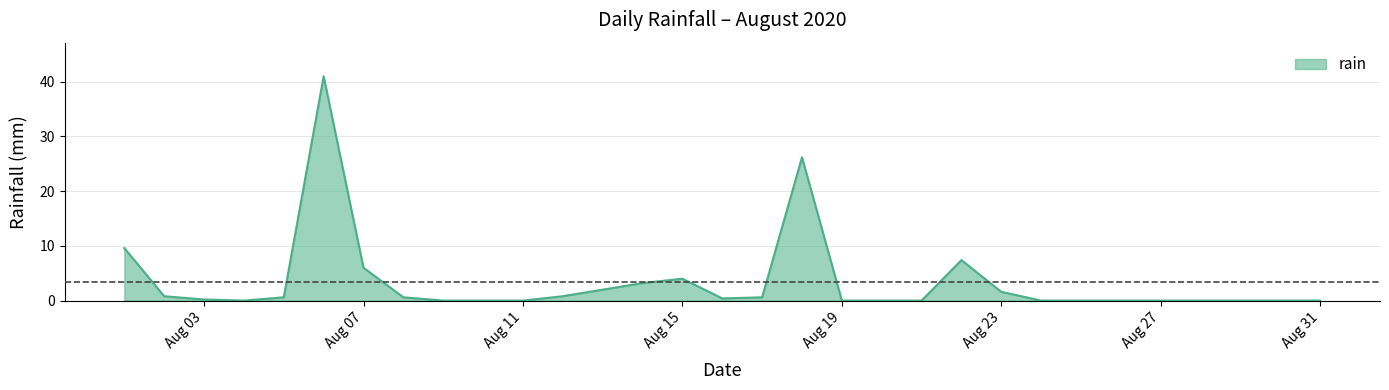

What is the greatest value displayed?

41.0